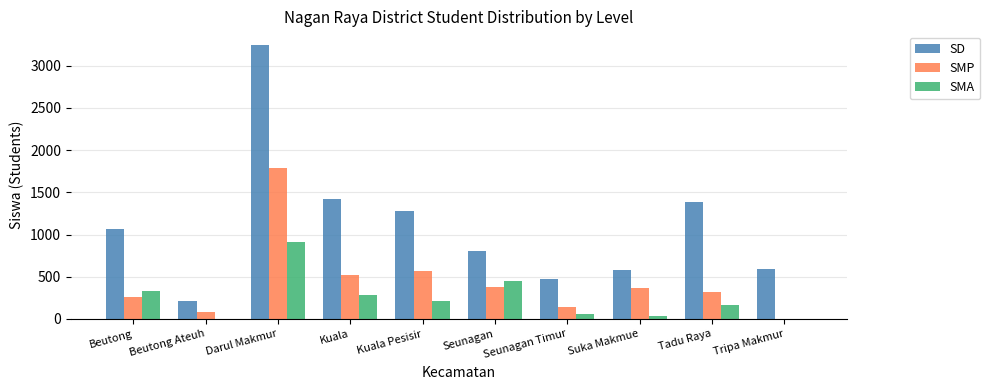

What is the maximum value shown in the chart?

3246